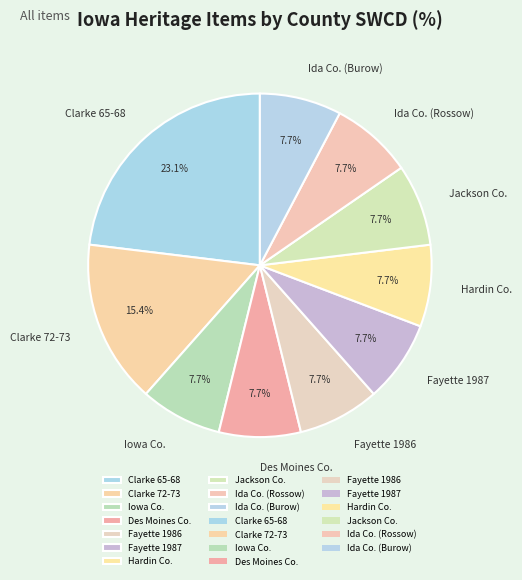

Which category has the biggest portion of the pie?

Clarke 65-68